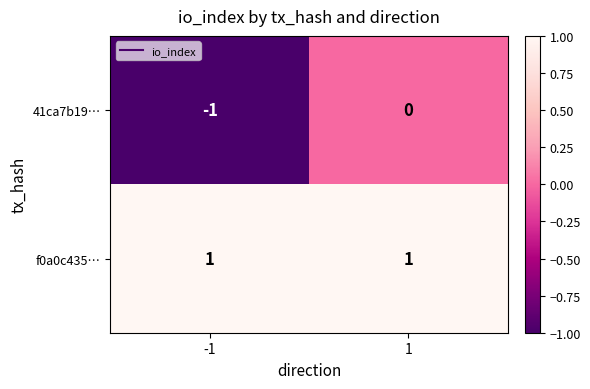

True or false: 41ca7b19… has a value of -1 at -1.

True